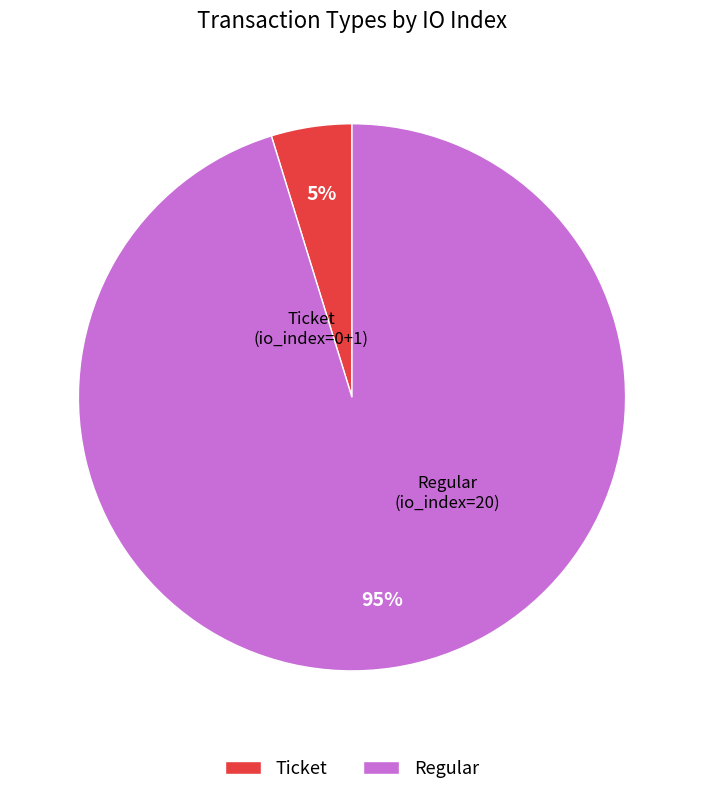

Count the number of slices in the pie.

2